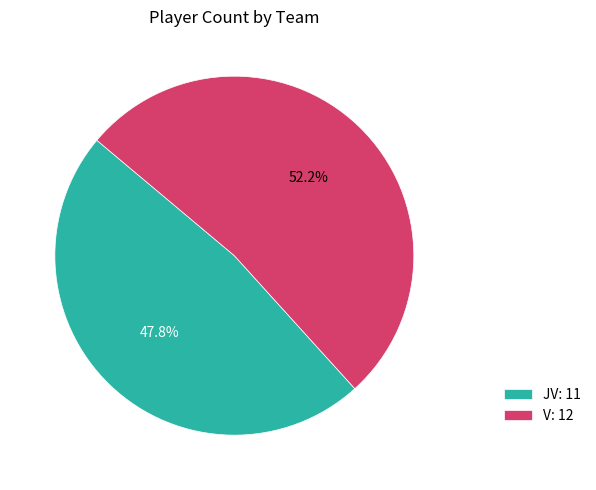

To the nearest percent, what percentage of the pie is JV?

48%